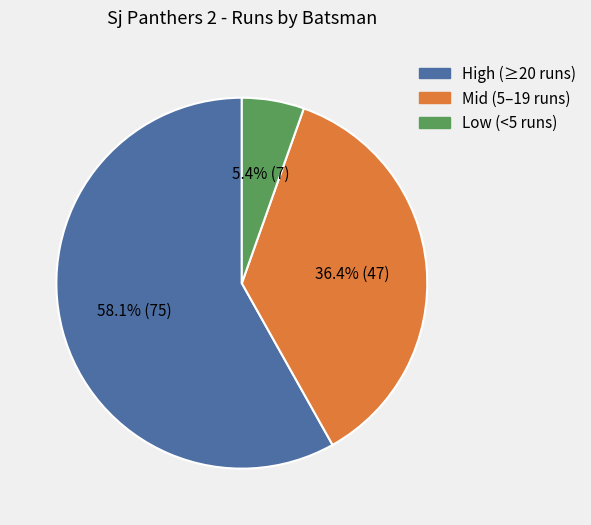

Is there any slice that represents more than half of the pie?

Yes